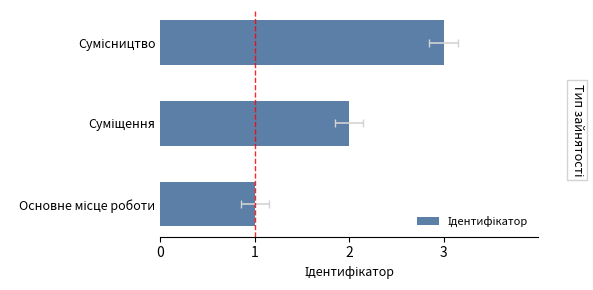

What is the value of the 3rd bar from the left?

3